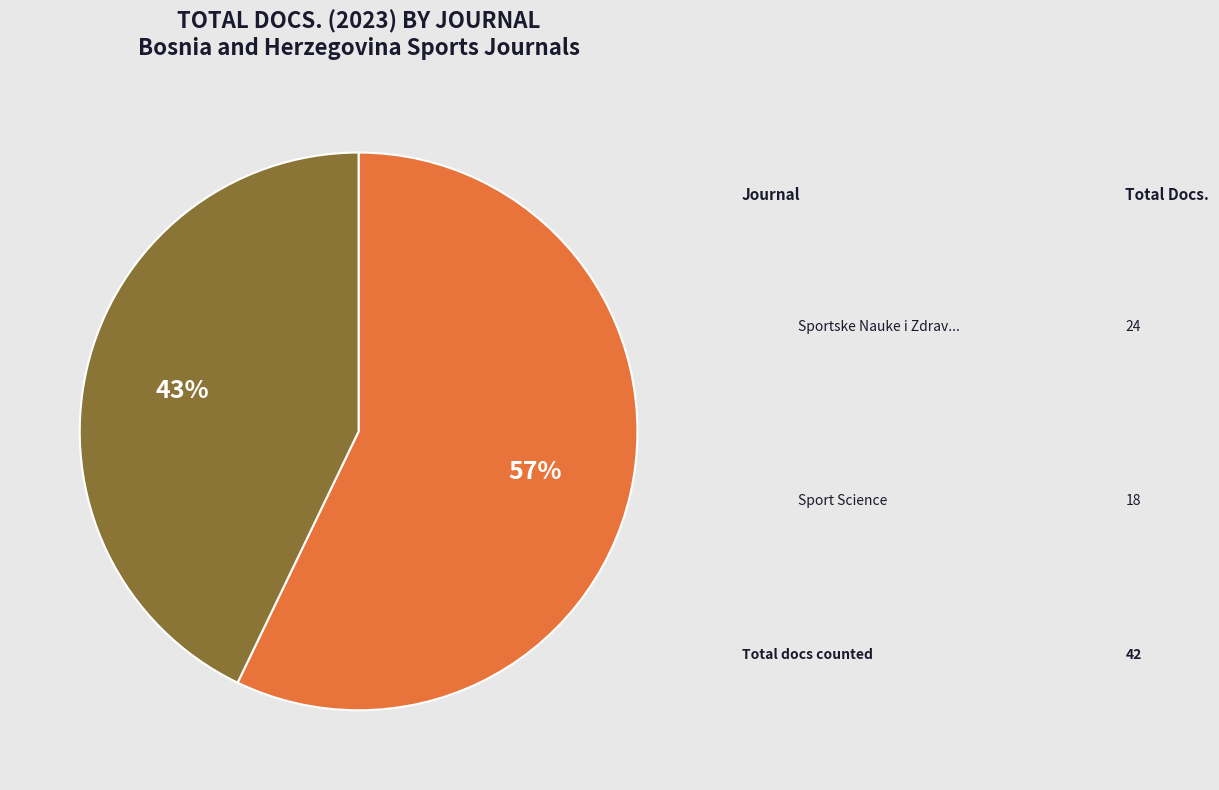

Is there a majority slice in this chart?

Yes